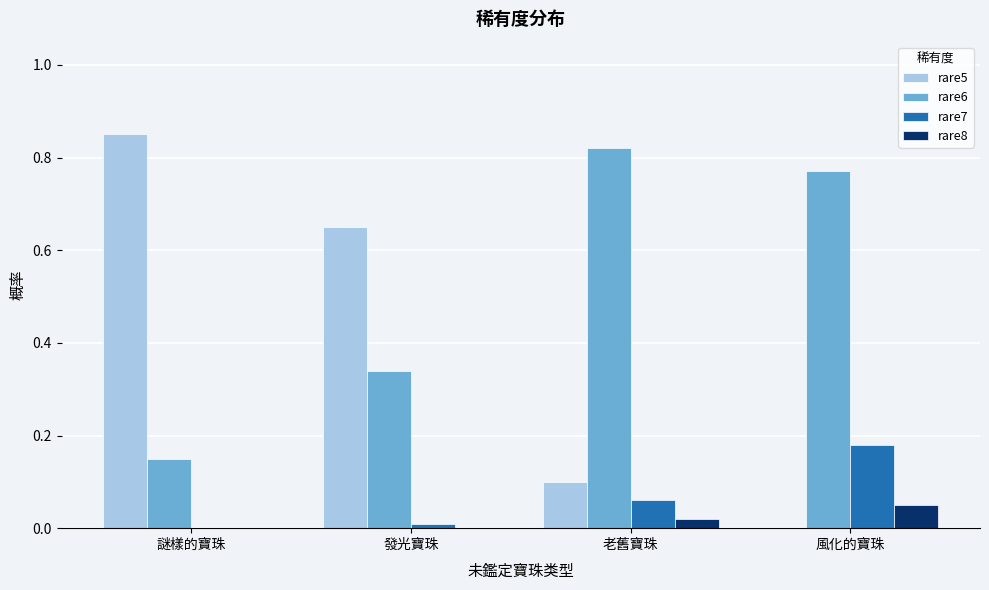

At which label does rare8 reach its peak?

風化的寶珠